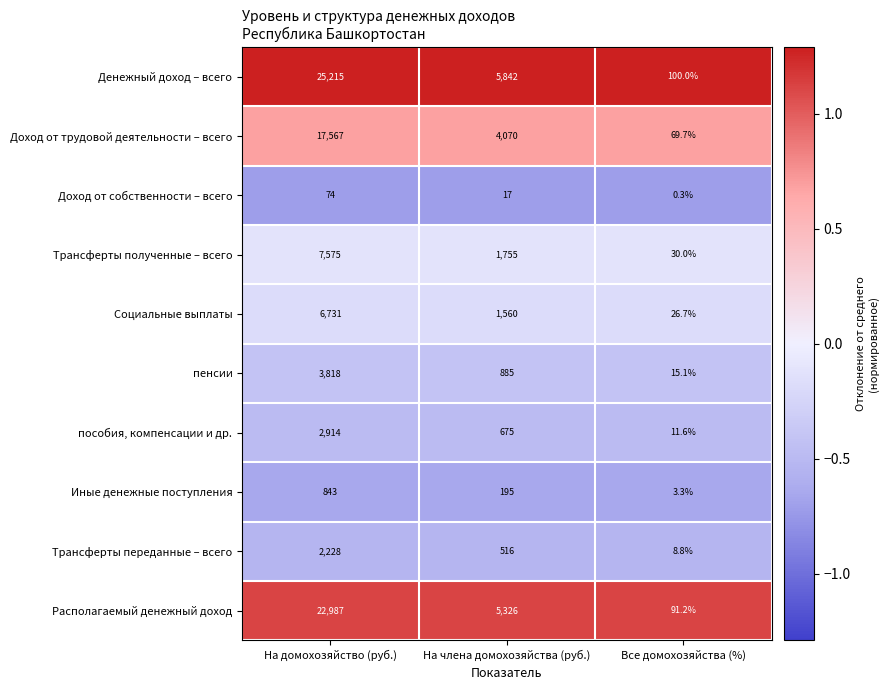

Which series has the widest spread of values?

Денежный доход – всего